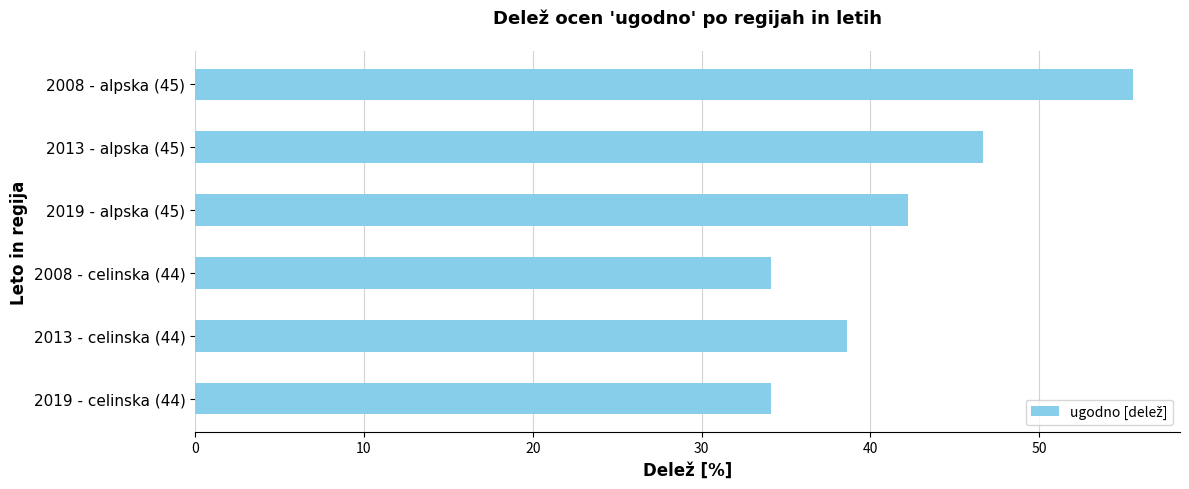

What is the smallest value displayed?

34.1